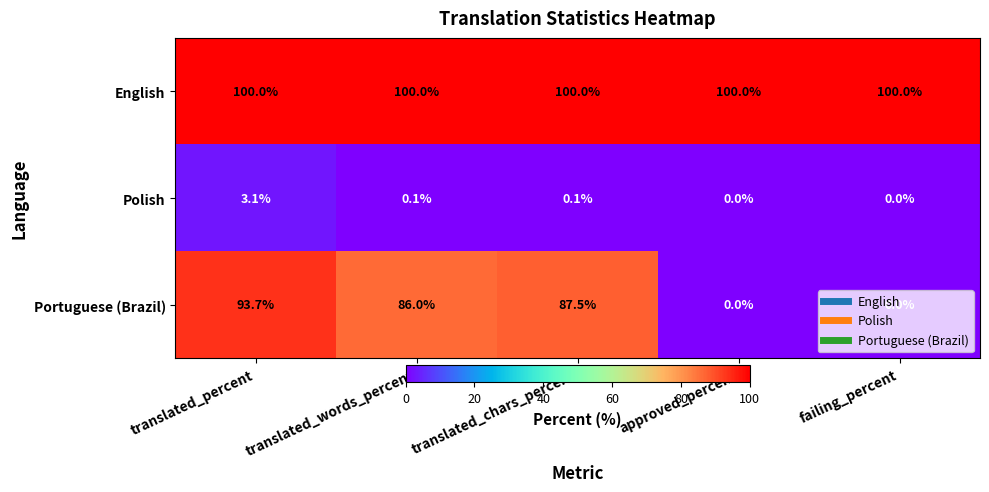

What is the sum of all Polish values?

3.3